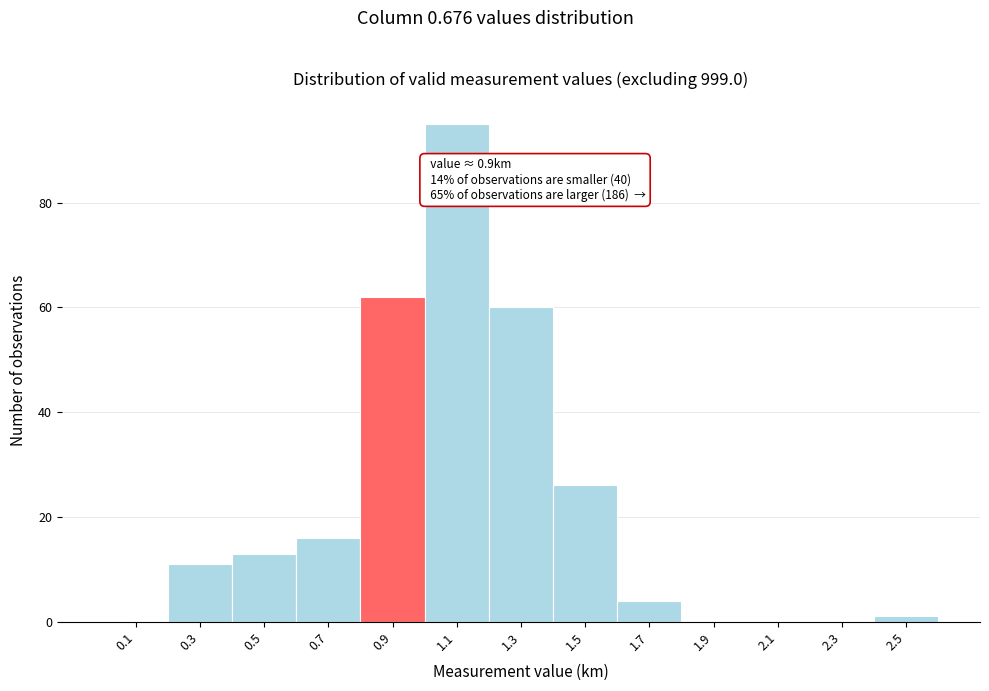

Over which range of the x-axis is the bar tallest?

1.0 to 1.2